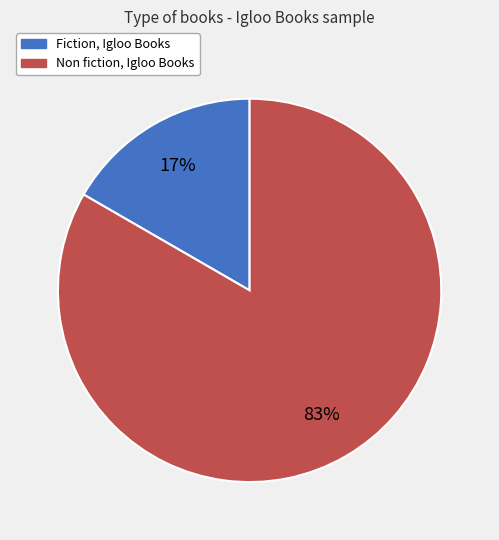

Which category has the biggest portion of the pie?

Non fiction, Igloo Books